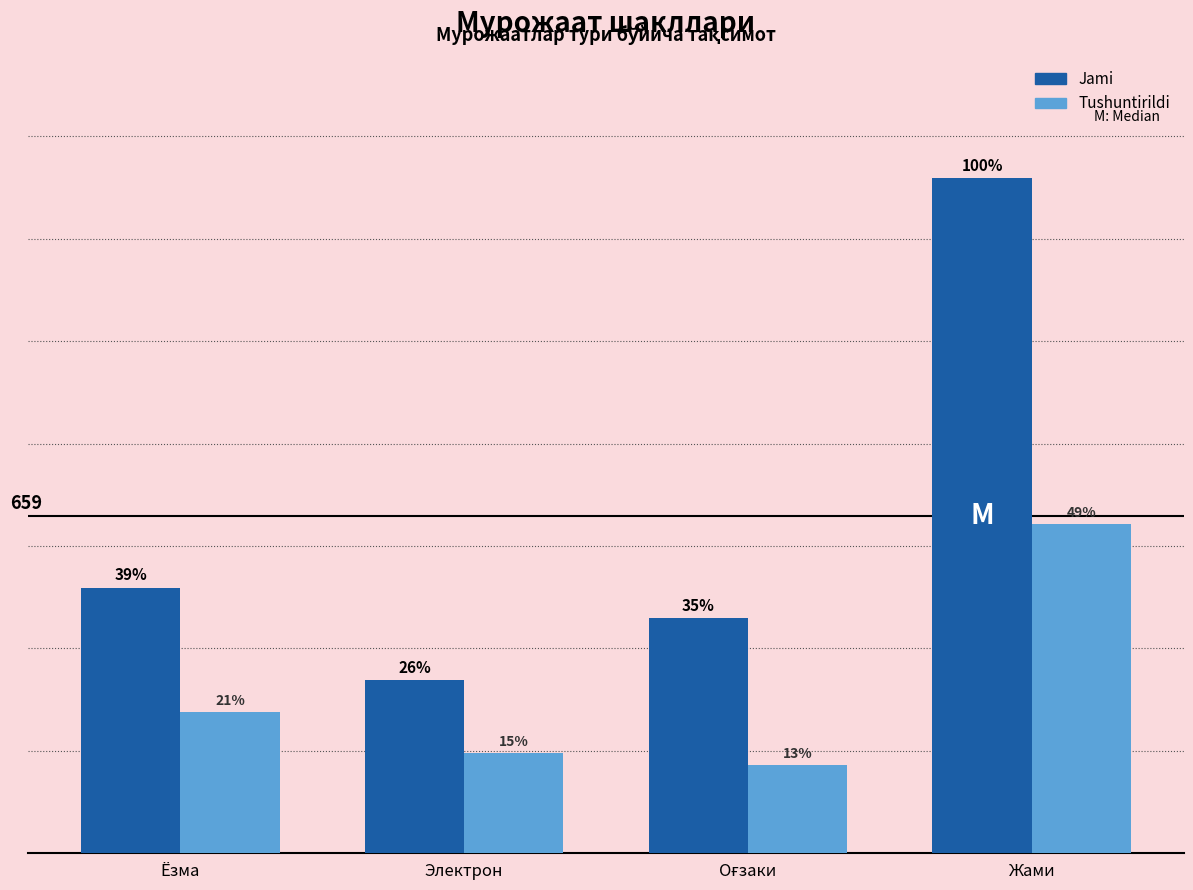

Does the chart contain any negative values?

No